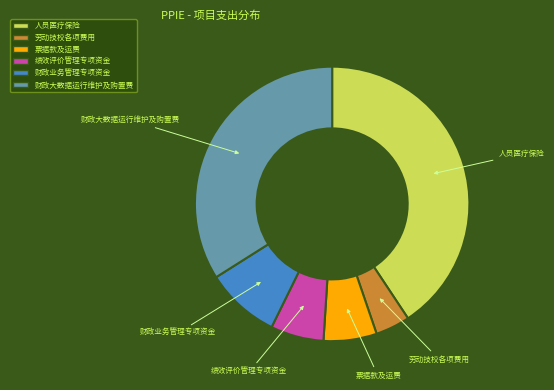

Which has a higher value, 绩效评价管理专项资金 or 人员医疗保险?

人员医疗保险